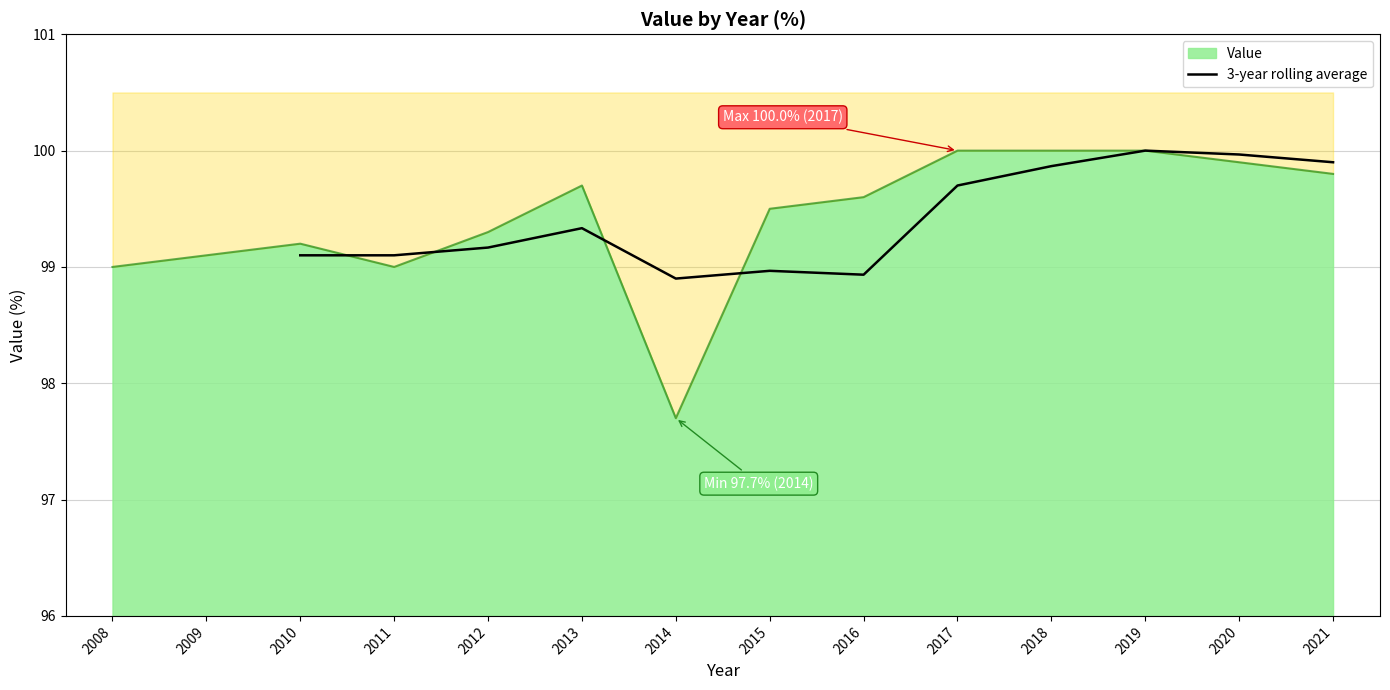

What is the maximum value for 3-year rolling average?

100.0